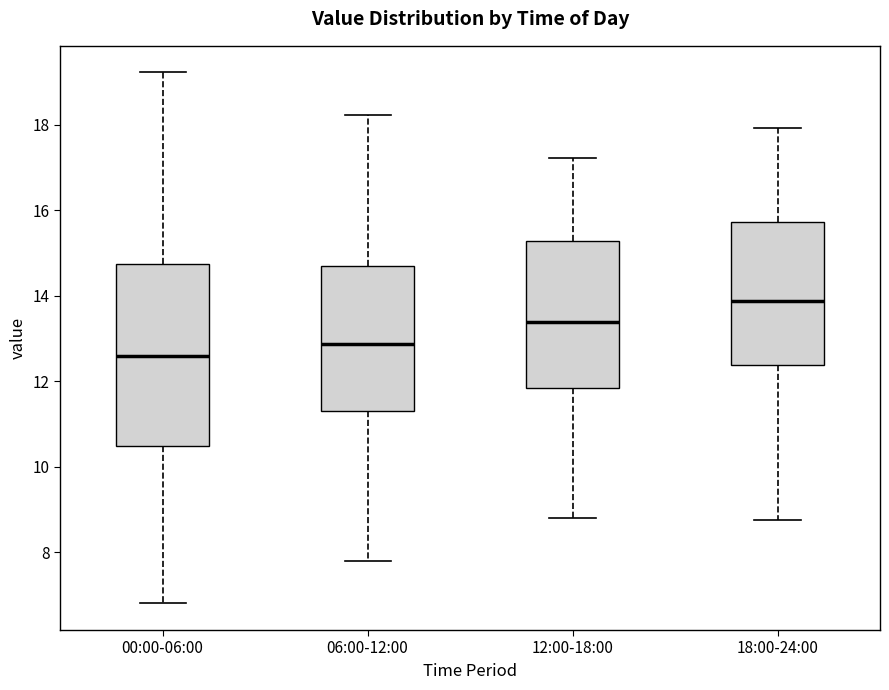

Which box's median line is the lowest?

00:00-06:00